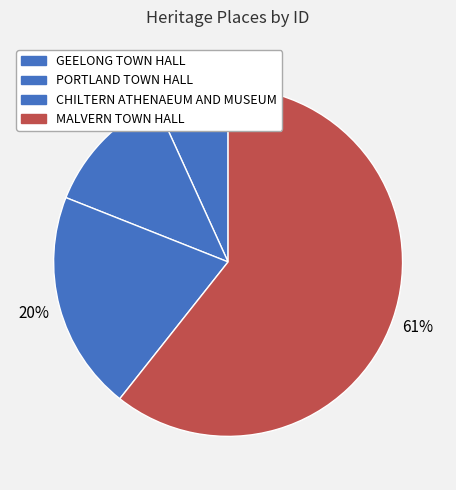

Which category has the smallest portion of the pie?

GEELONG TOWN HALL